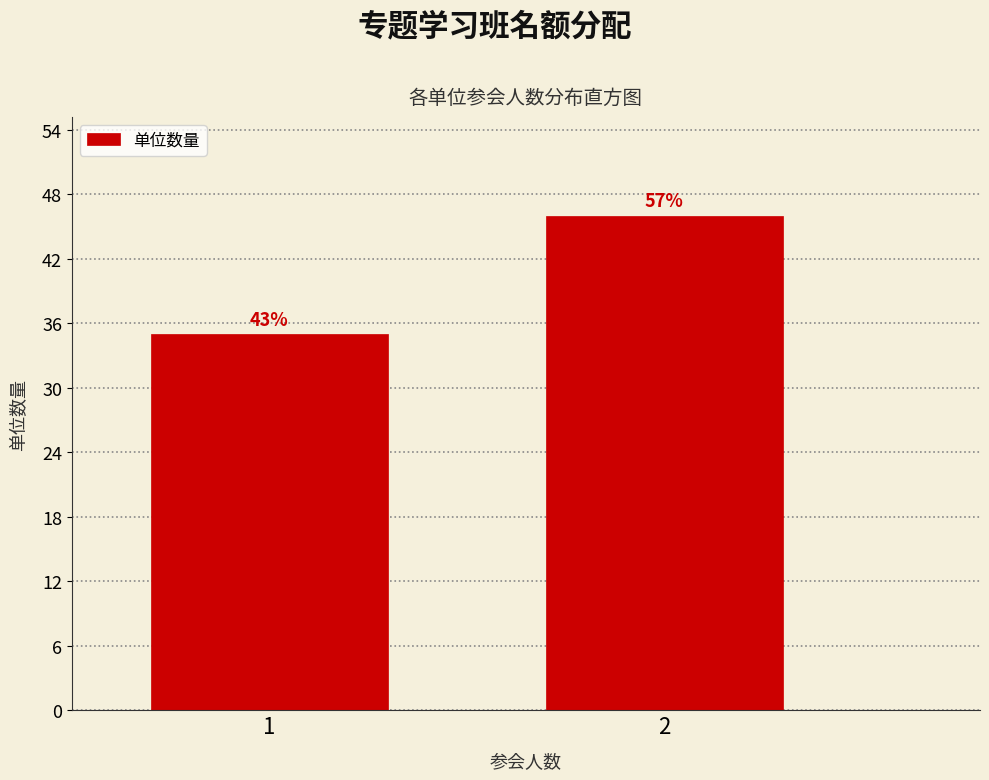

How many bars are there in total?

2